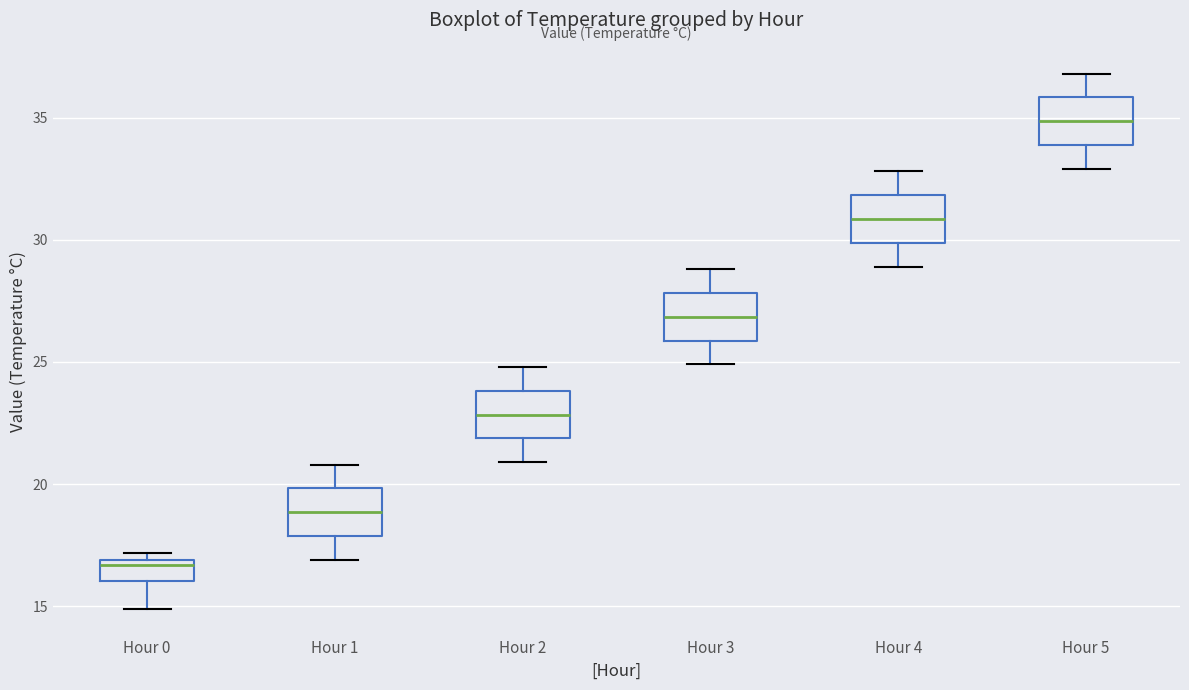

Reading left to right, read every box against the y-axis: the position of its median line, the range the box covers, and the ends of its whiskers. The values are not printed on the chart, so give them approximately, as read against the axis.

Hour 0: median 16.5, box 16.0 to 17.0, whiskers 15.0 to 17.0 (just above the box's upper edge)
Hour 1: median 19.0, box 18.0 to 20.0, whiskers 17.0 to 21.0
Hour 2: median 23.0, box 22.0 to 24.0, whiskers 21.0 to 25.0
Hour 3: median 27.0, box 26.0 to 28.0, whiskers 25.0 to 29.0
Hour 4: median 31.0, box 30.0 to 32.0, whiskers 29.0 to 33.0
Hour 5: median 35.0, box 34.0 to 36.0, whiskers 33.0 to 37.0